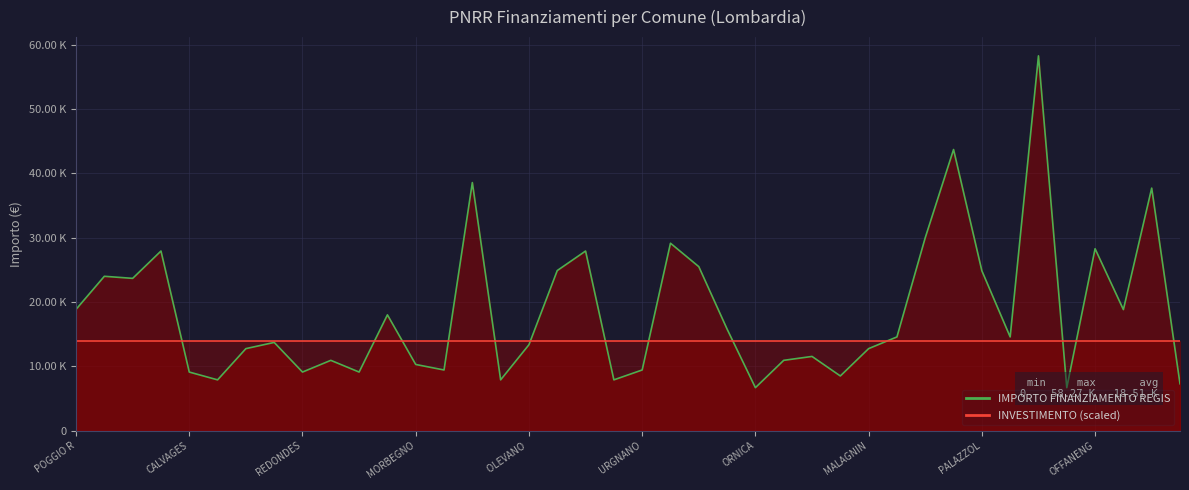

Does the chart display data point markers on the line(s)?

No